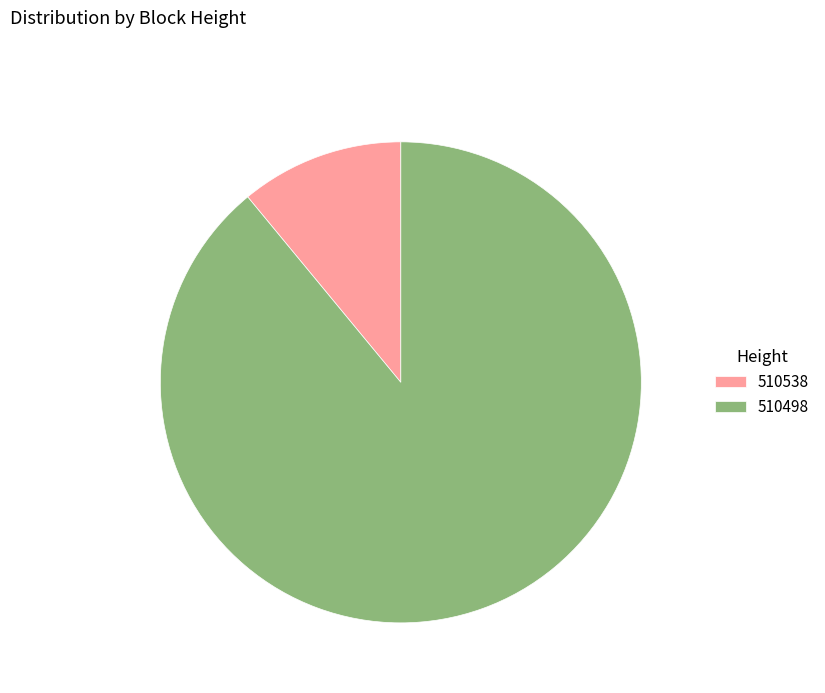

Which slice is the smallest?

510538